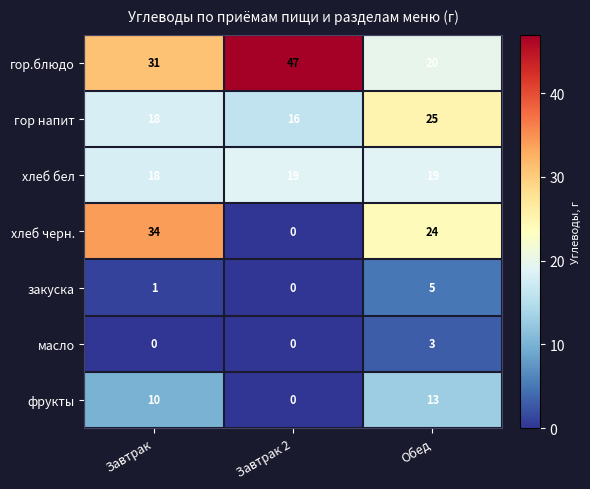

Count the number of data series in this chart.

7